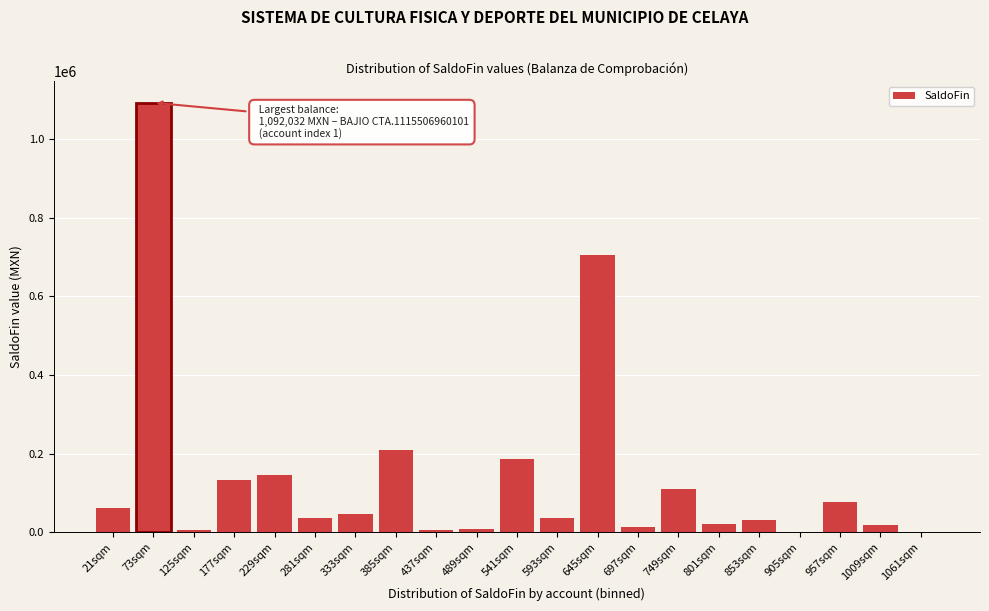

What is the change in value from 21sqm to 229sqm?

+82938.4